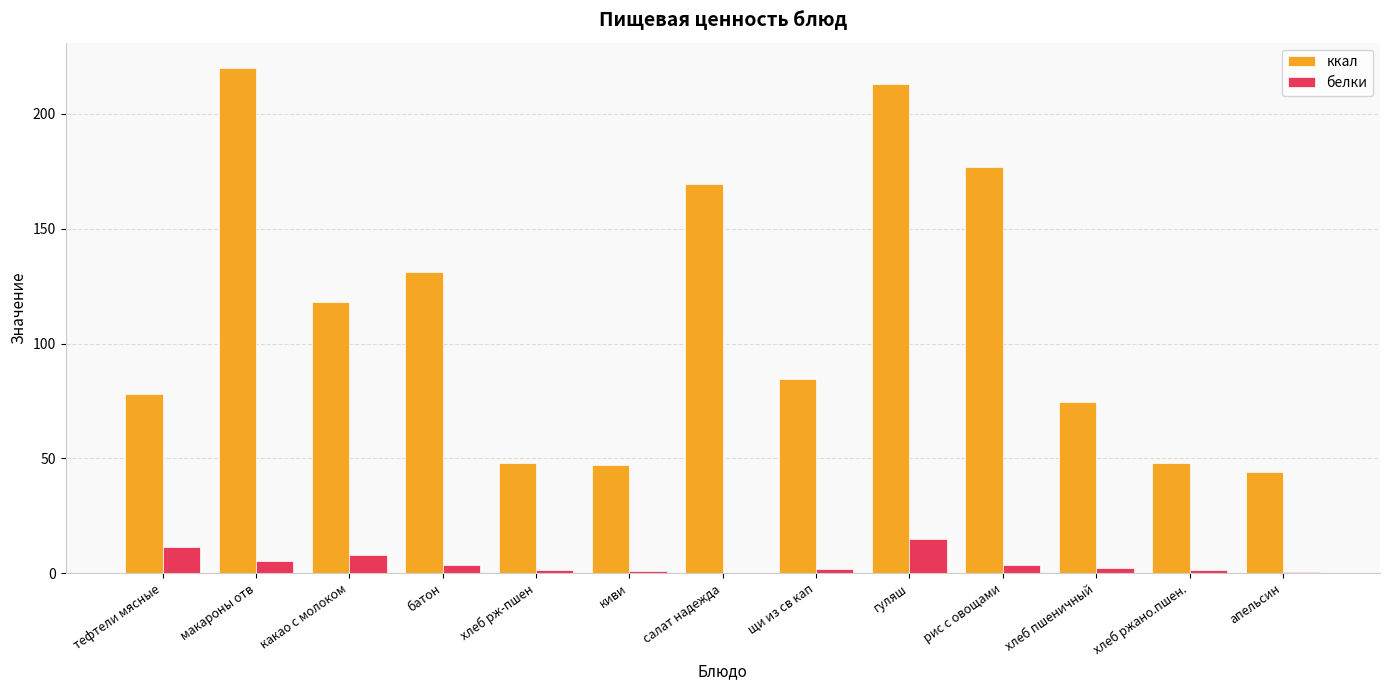

What is the total value across all series at щи из св кап?

86.5